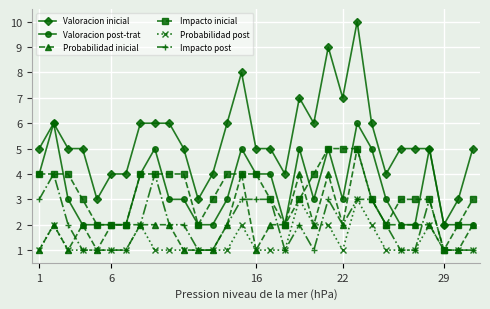

True or false: Valoracion inicial and Probabilidad inicial intersect in this chart.

False